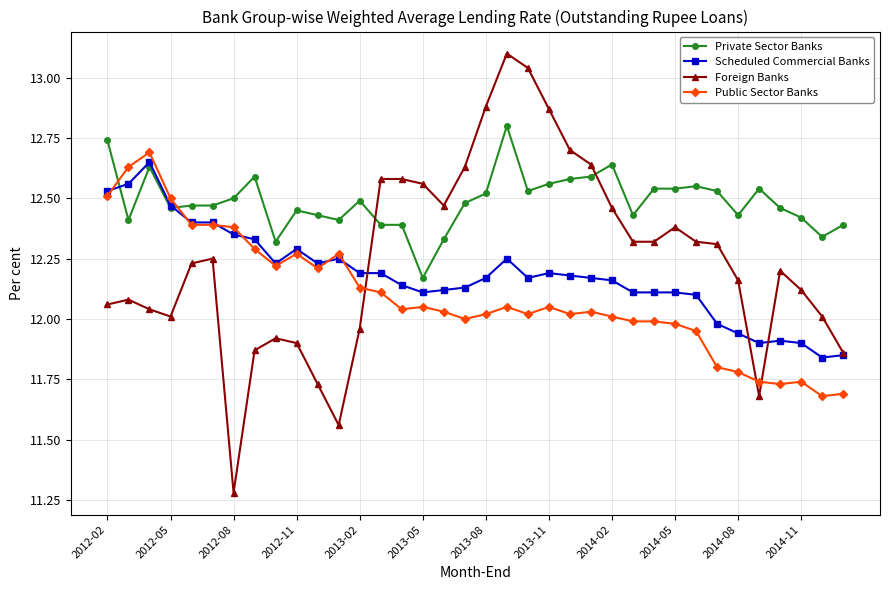

True or false: Foreign Banks has more than 1 points higher than both neighbors.

True